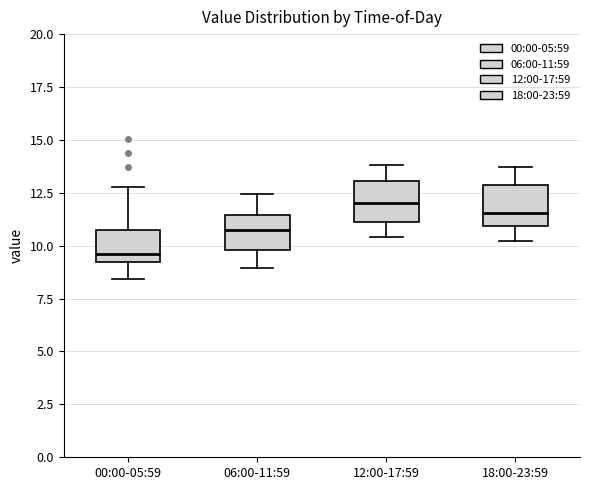

Where does the lower whisker of the box for 06:00-11:59 end on the y-axis? The values are not printed on the chart, so give them approximately, as read against the axis.

9.0